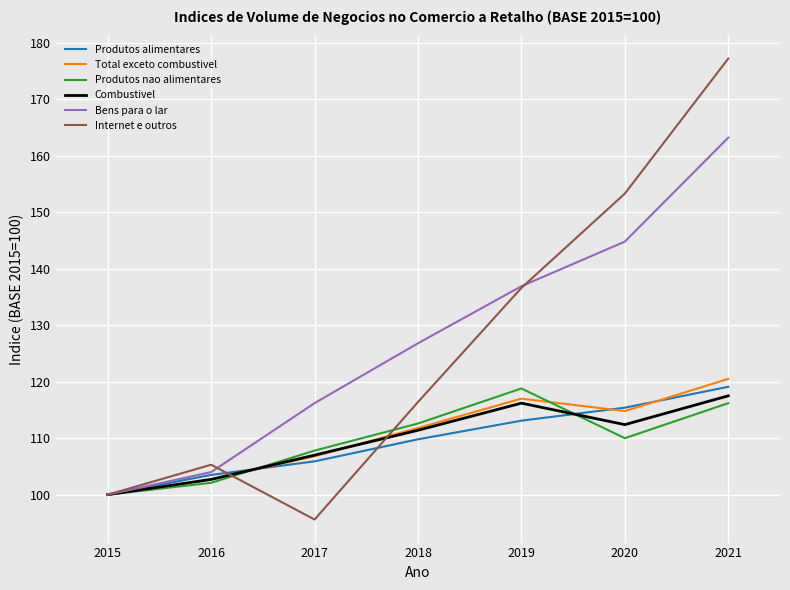

After their last crossing, which series has the higher values: Produtos alimentares or Internet e outros?

Internet e outros